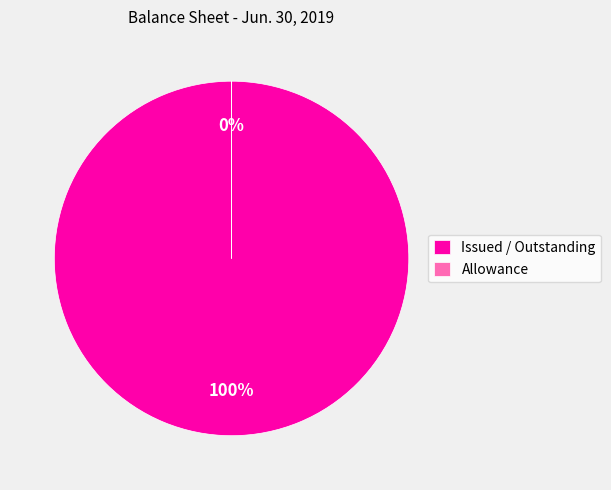

Which slice is the largest?

Issued / Outstanding